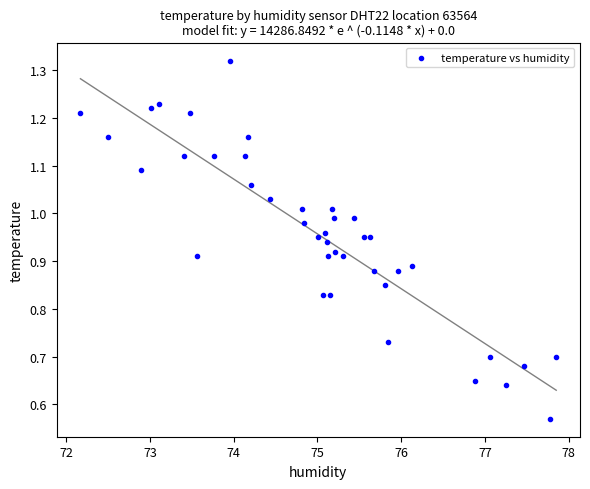

What is the range of X values (max minus min)?

5.7